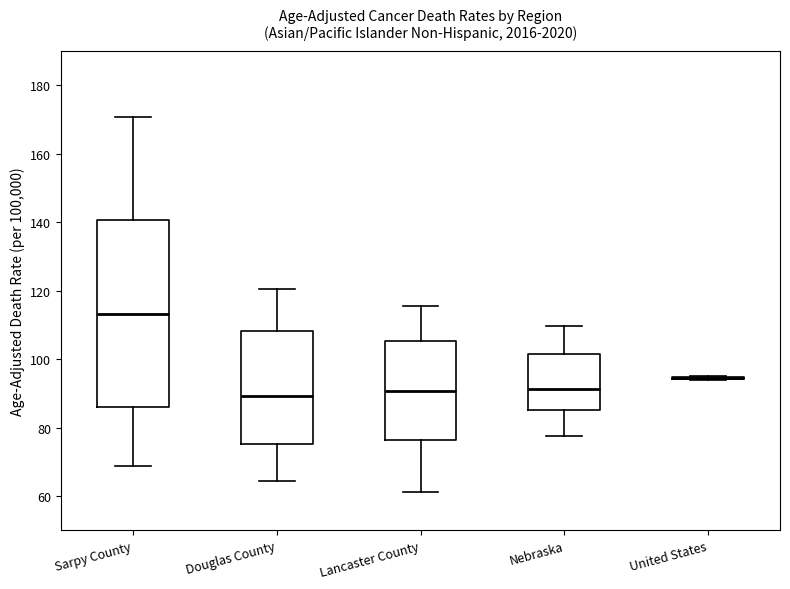

Reading left to right, read every box against the y-axis: the position of its median line, the range the box covers, and the ends of its whiskers. The values are not printed on the chart, so give them approximately, as read against the axis.

Sarpy County: median 114, box 86 to 140, whiskers 68 to 170
Douglas County: median 90, box 76 to 108, whiskers 64 to 120
Lancaster County: median 90, box 76 to 106, whiskers 62 to 116
Nebraska: median 92, box 86 to 102, whiskers 78 to 110
United States: box collapsed to a line at 94, whiskers 94 to 96